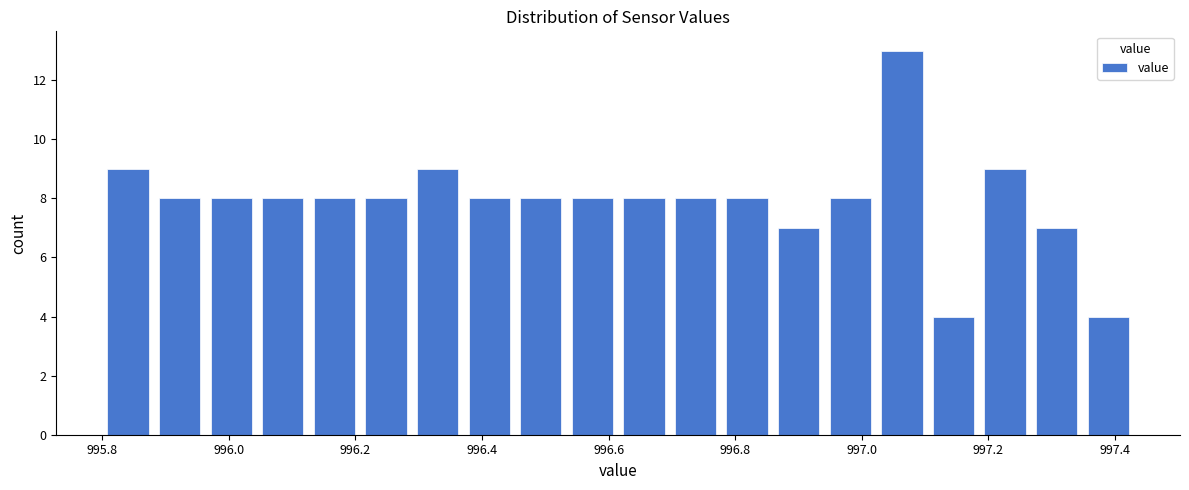

What is the height of the bar covering 996.86 to 996.94 on the x-axis? Neither the bar edges nor the heights are printed on the chart, so give them approximately, as read against the axes.

7